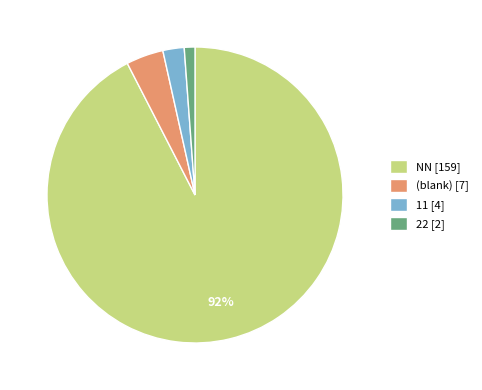

Does 22 [2] represent more than half of the total?

No